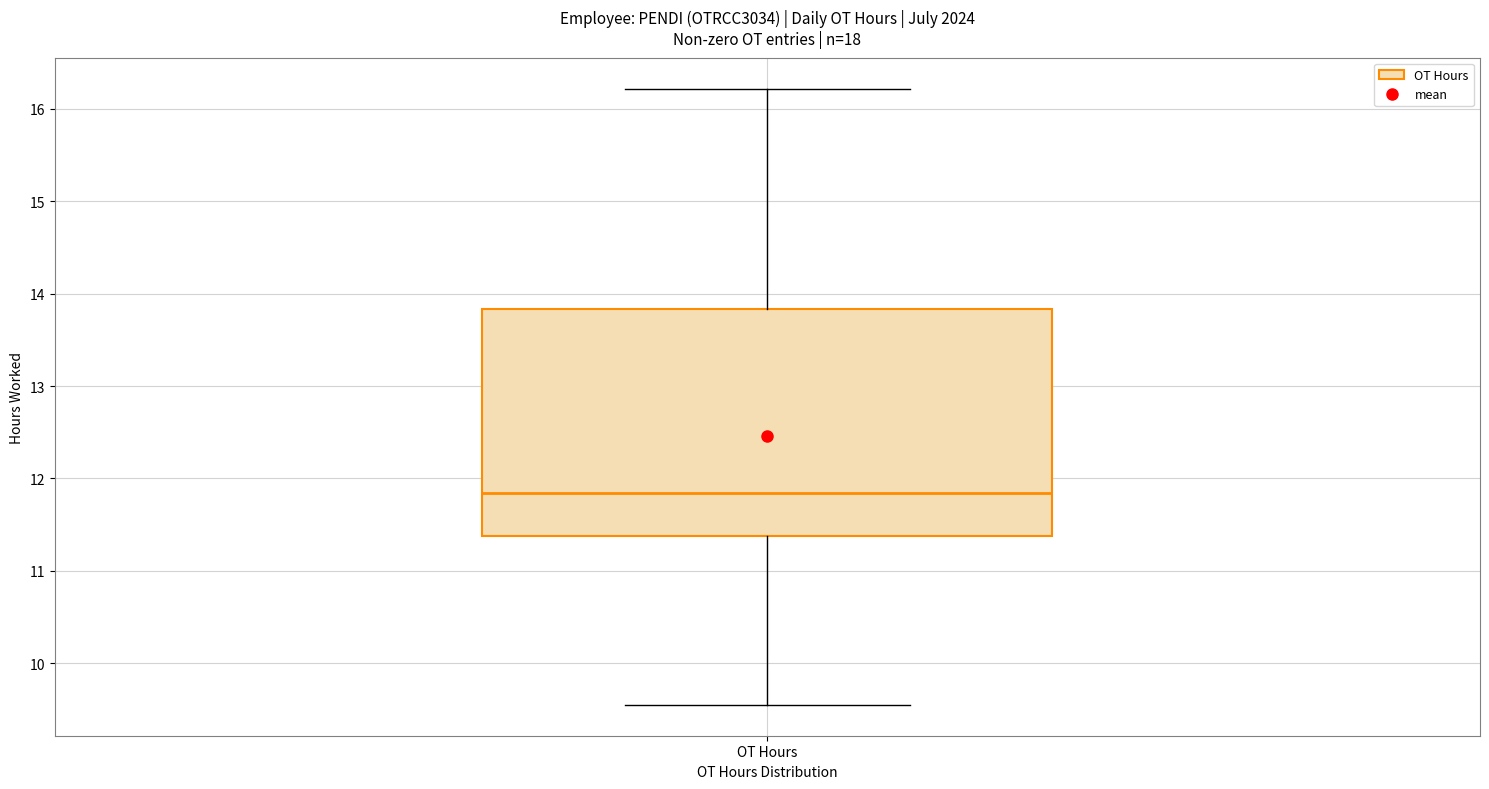

Read this box plot against the y-axis: the position of the median line, the range covered by the box, and the ends of both whiskers. The values are not printed on the chart, so give them approximately, as read against the axis.

median 11.8, box 11.4 to 13.8, whiskers 9.6 to 16.2